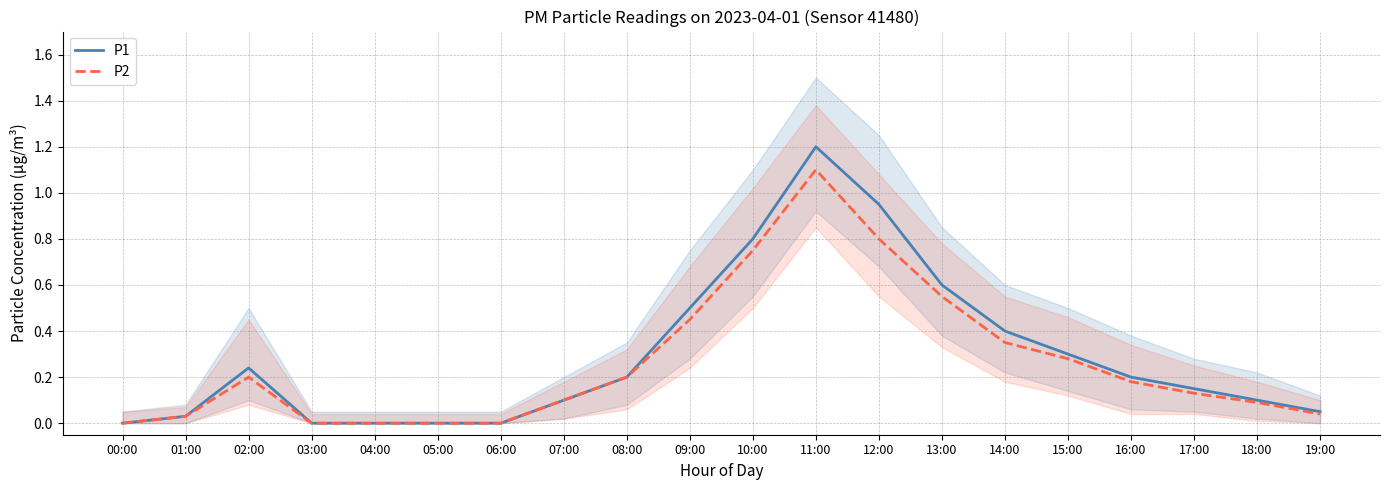

Which label corresponds to the largest value in the chart?

11:00